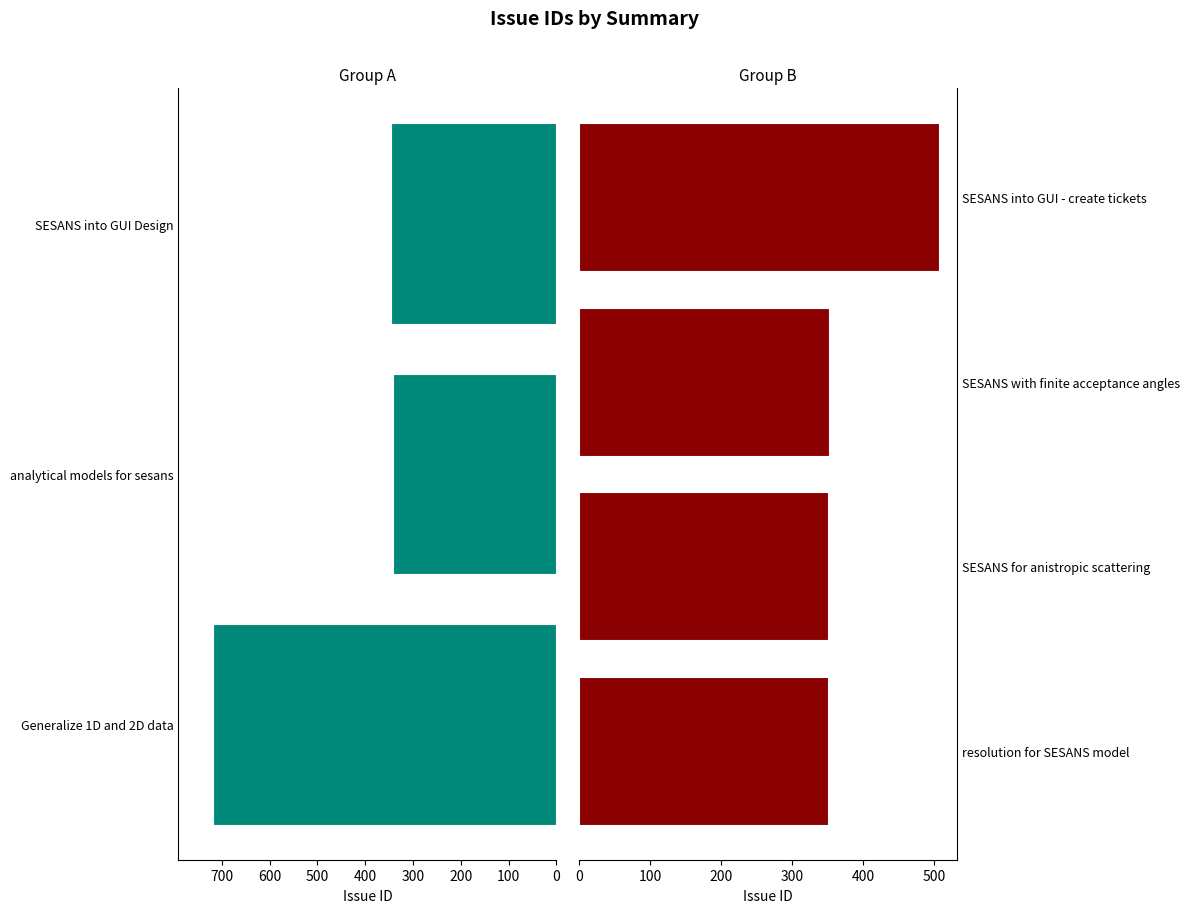

List the labels in order of value, largest first.

Generalize 1D and 2D data, SESANS into GUI - create tickets, SESANS with finite acceptance angles, SESANS for anistropic scattering, resolution for SESANS model, SESANS into GUI Design, analytical models for sesans